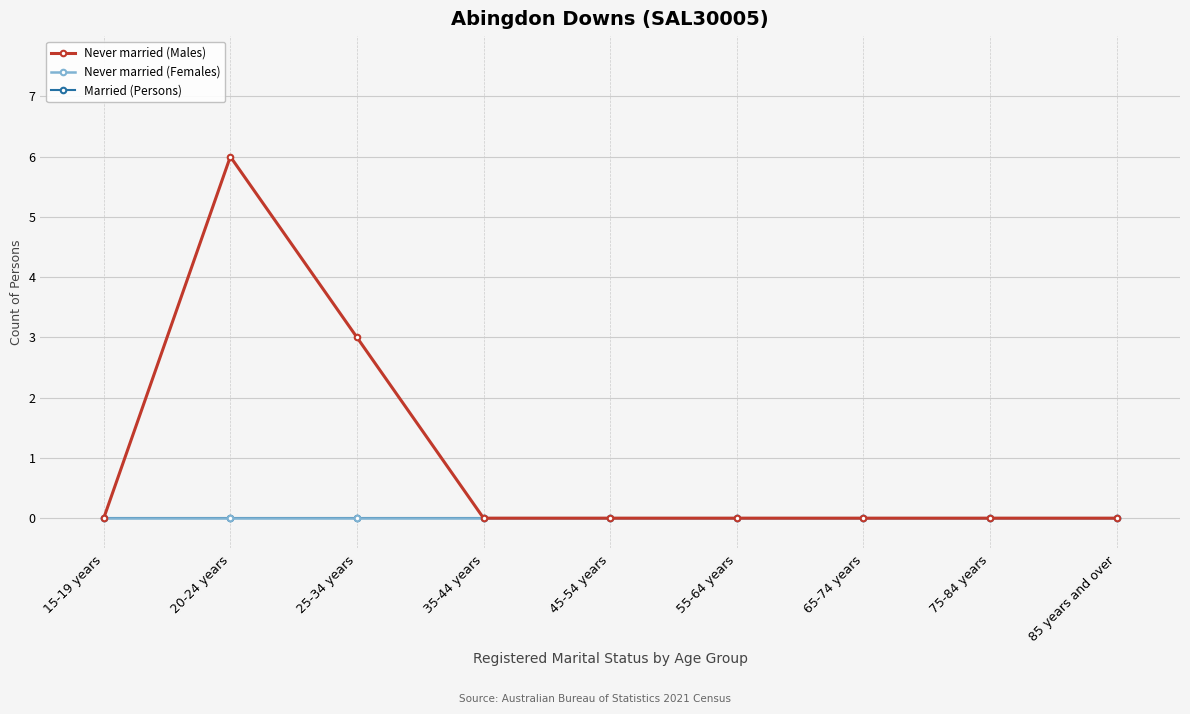

Which category has the highest value in the Married (Persons) series?

15-19 years